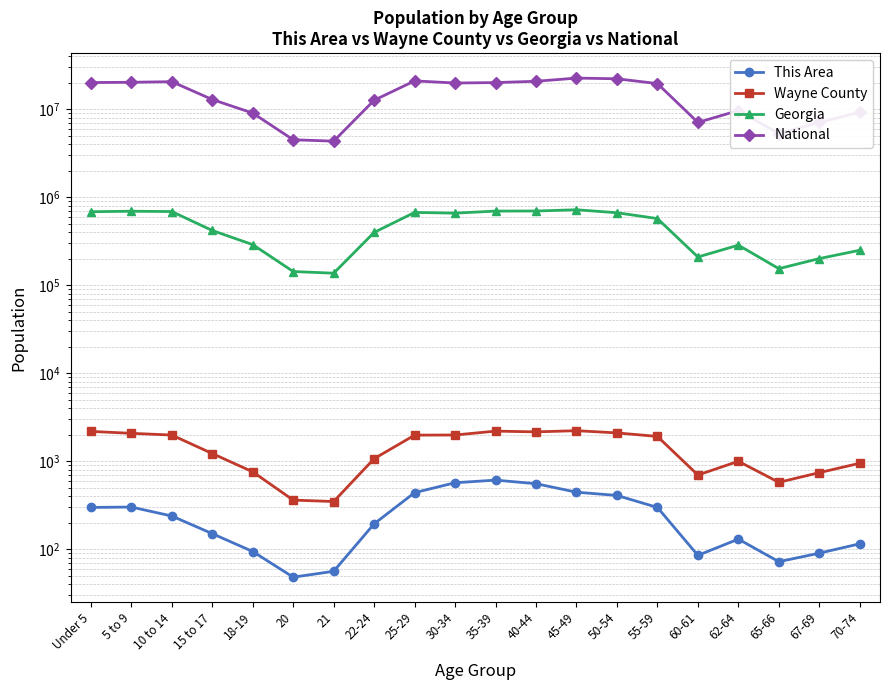

Which has a higher value, 65-66 or 15 to 17?

15 to 17